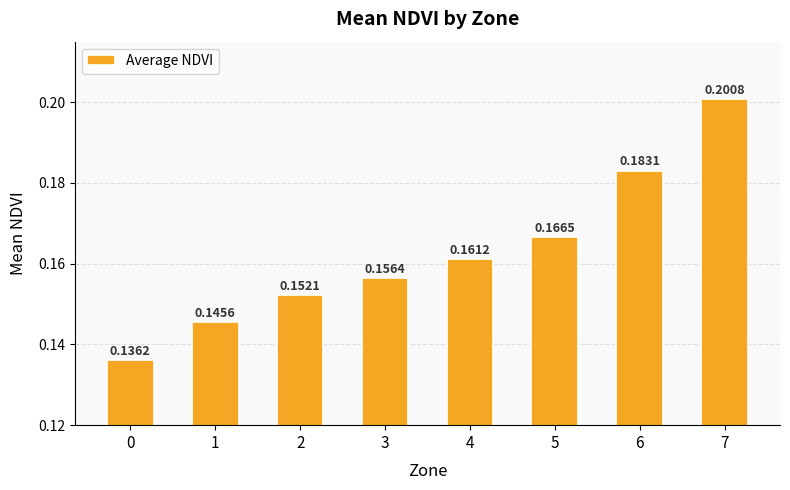

What is the sum of all values?

1.3